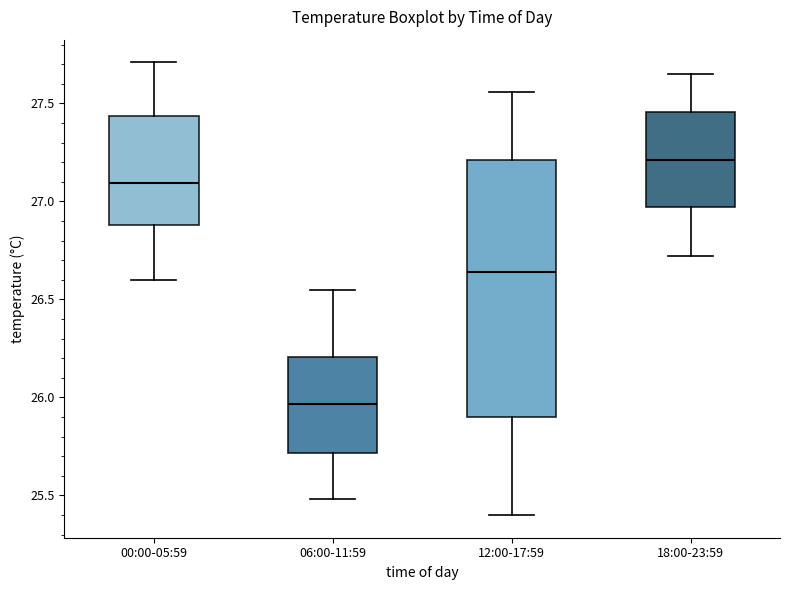

Comparing the boxes themselves (not the whiskers), which one is the tallest?

12:00-17:59